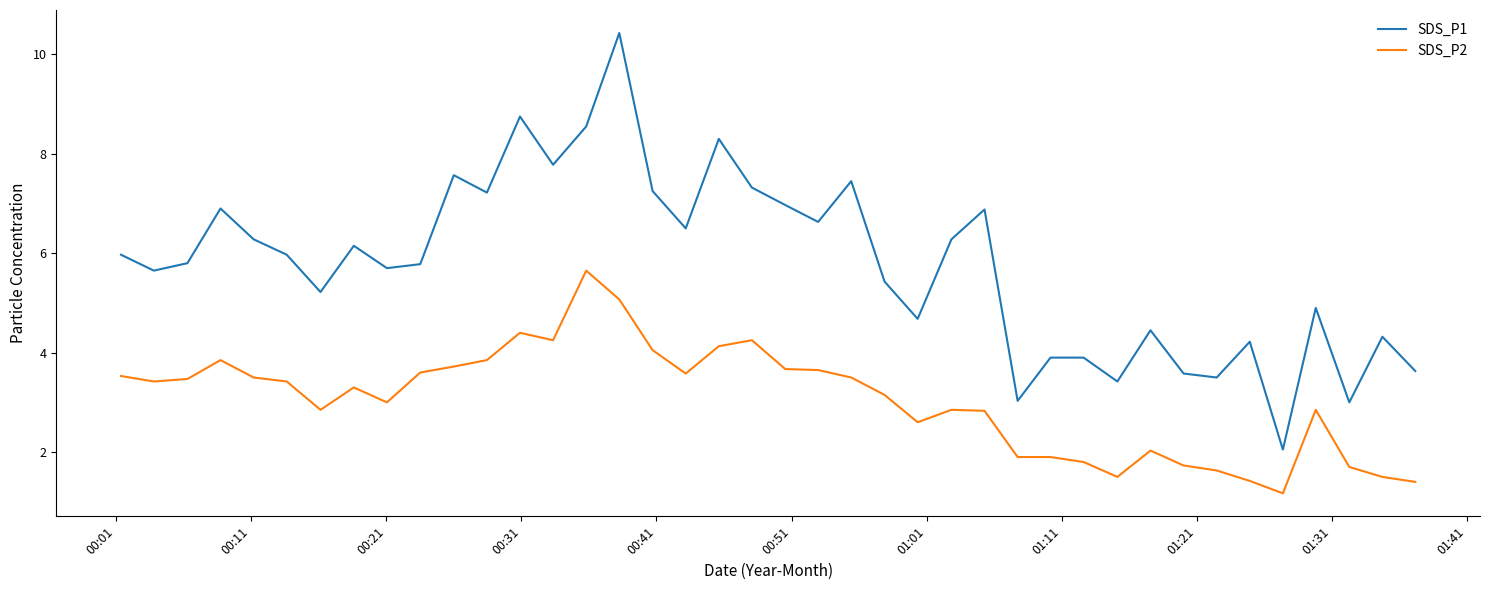

What is the maximum value for SDS_P1?

10.4